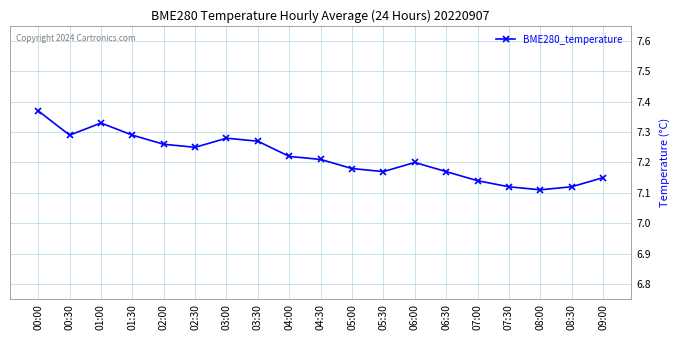

What is the difference between the values at 00:30 and 04:00?

0.1